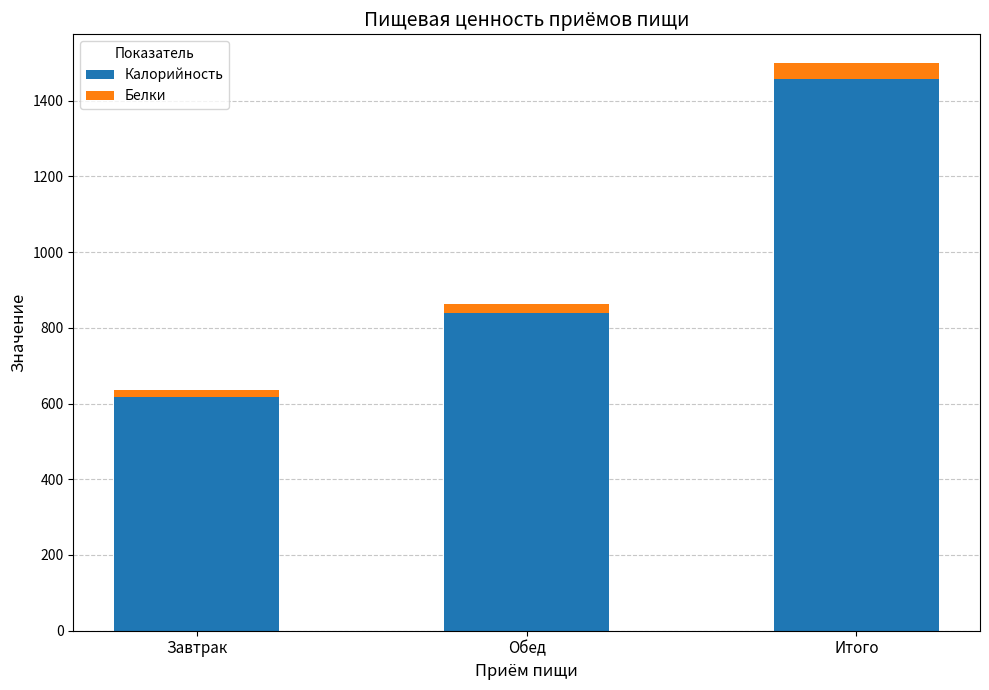

At which label does Калорийность first exceed 837?

Обед